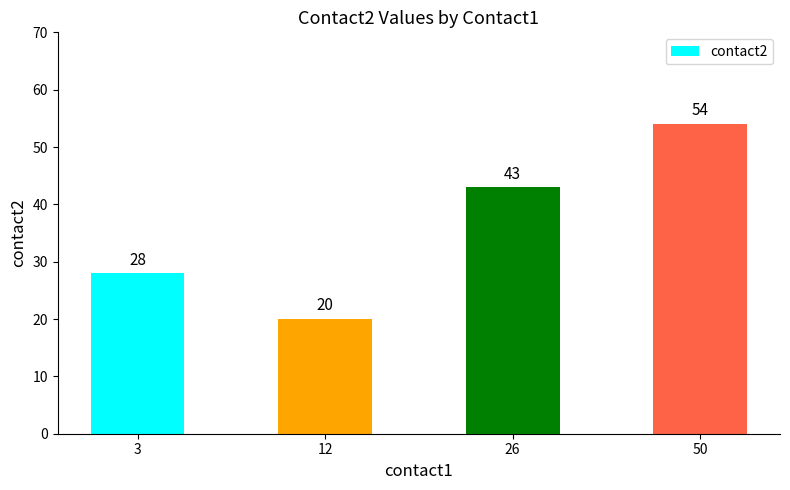

How many values are below 43?

2